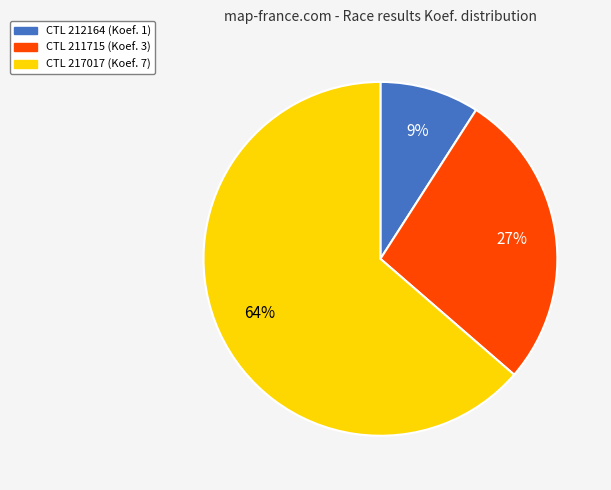

Is there a majority slice in this chart?

Yes